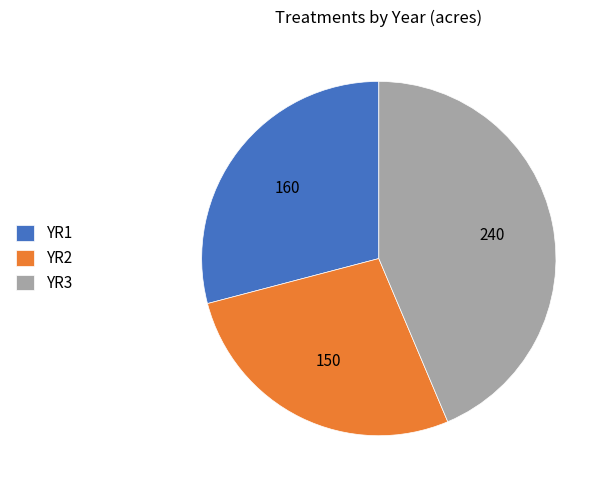

The YR2 slice represents 27% of the pie. True or false?

True